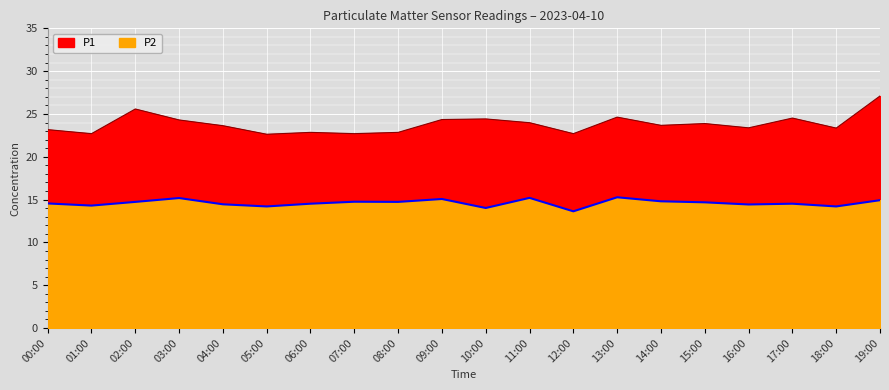

Which series has the widest spread of values?

P1